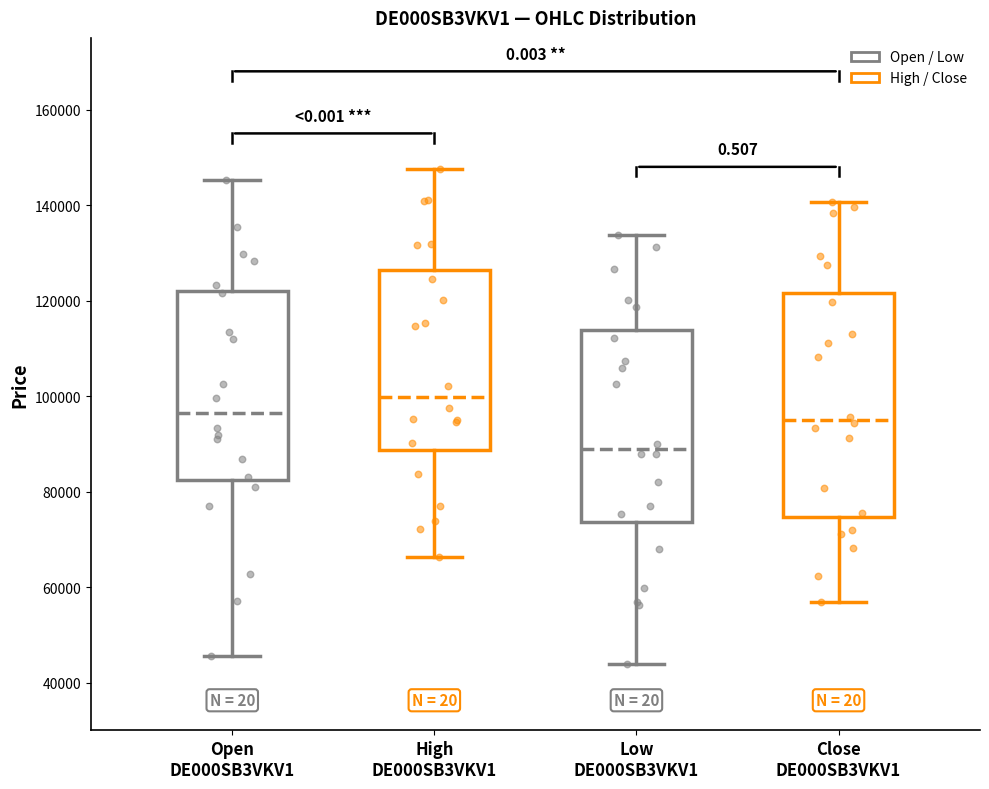

Comparing the boxes themselves (not the whiskers), which one is the tallest?

Close DE000SB3VKV1